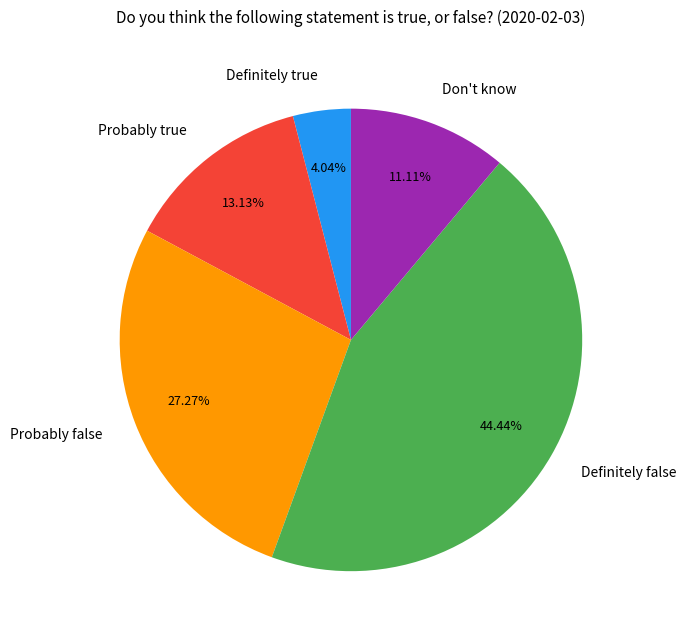

Rank the categories by value from highest to lowest.

Definitely false, Probably false, Probably true, Don't know, Definitely true